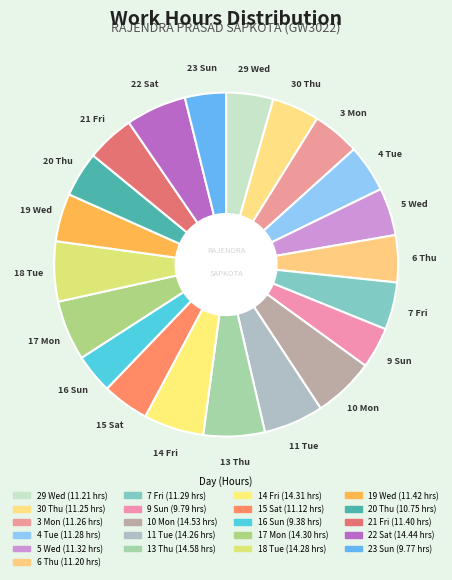

What is the change in value from 13 Thu to 22 Sat?

-0.1